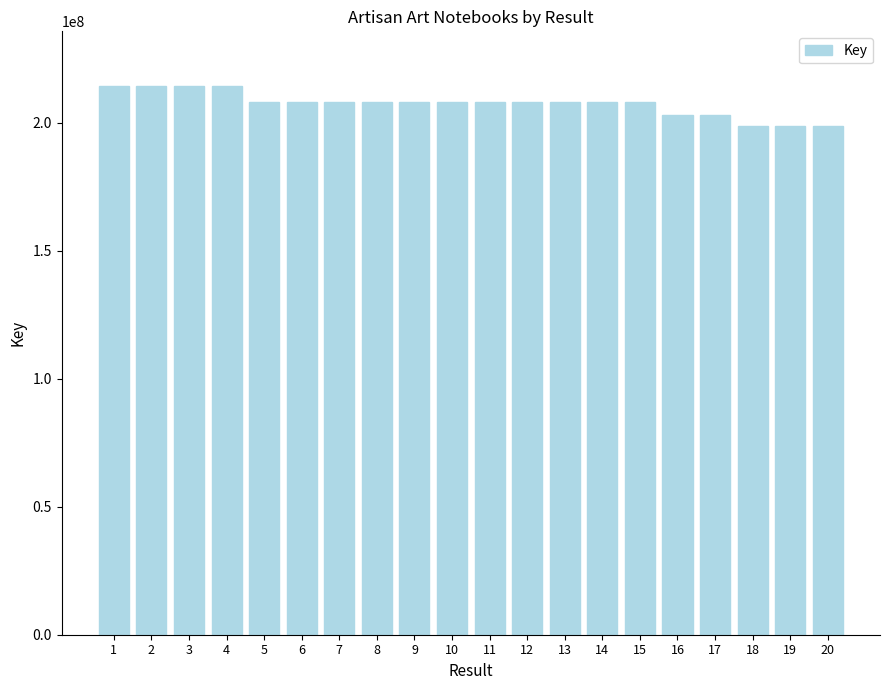

What is the smallest value displayed?

198790290